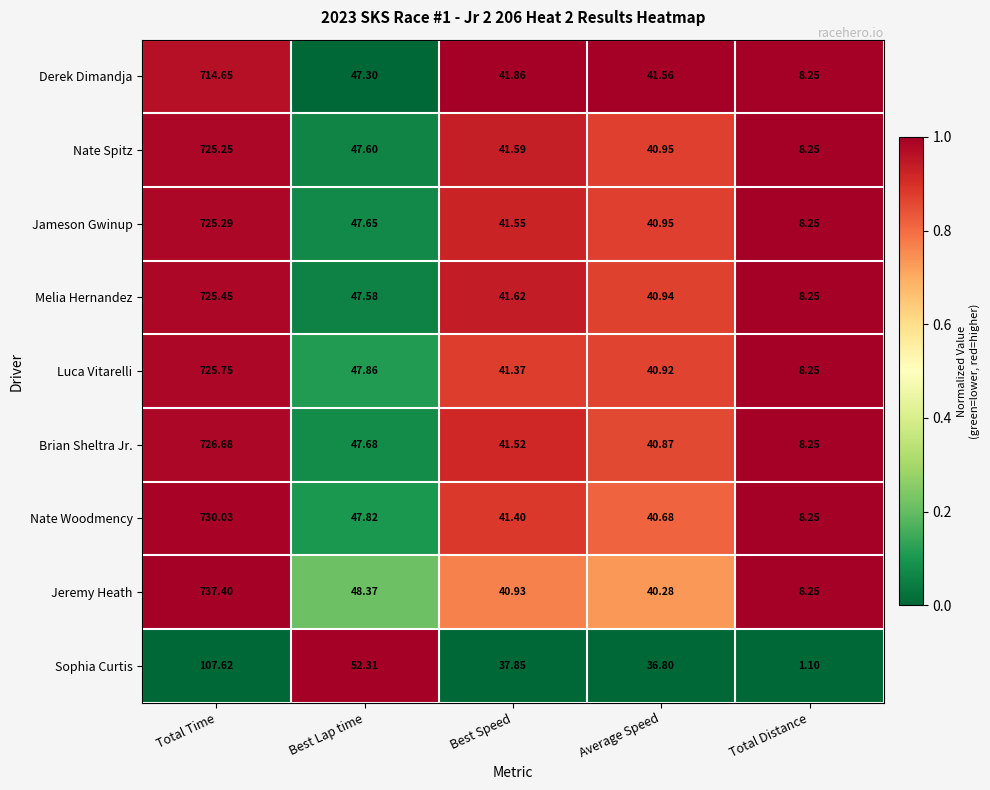

At Best Lap time, list the series in order from smallest to largest.

Derek Dimandja, Melia Hernandez, Nate Spitz, Jameson Gwinup, Brian Sheltra Jr., Nate Woodmency, Luca Vitarelli, Jeremy Heath, Sophia Curtis